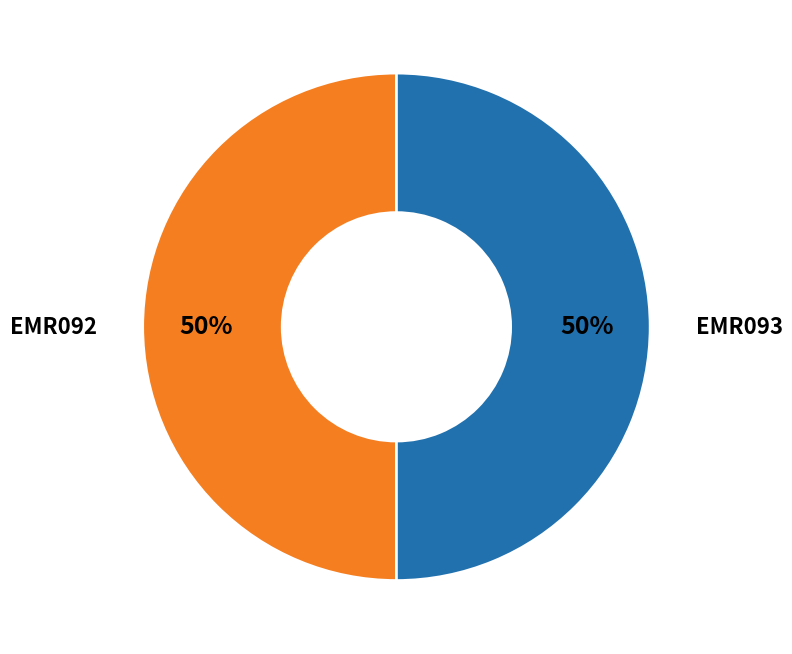

How many segments does this pie chart have?

2